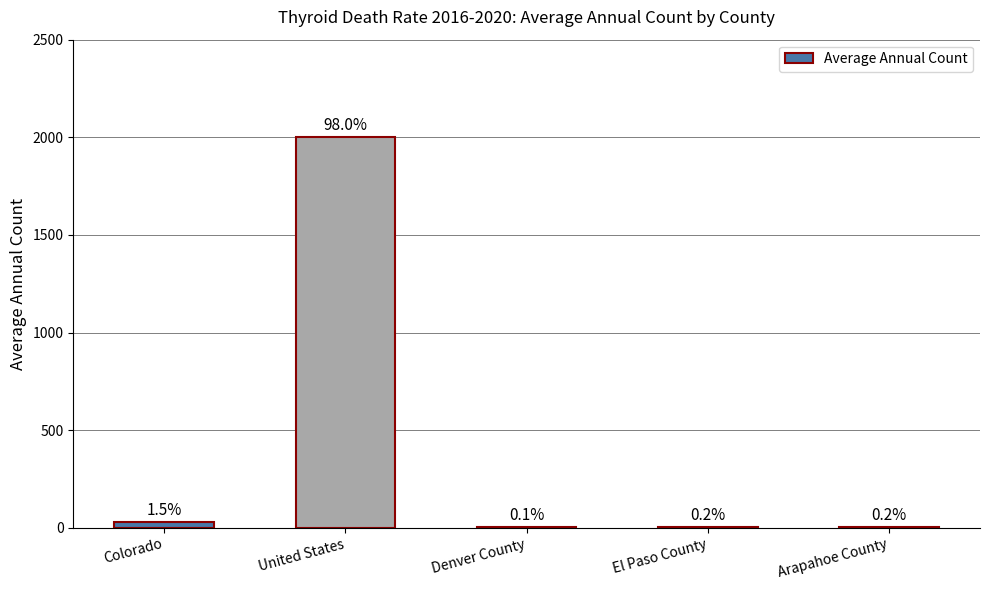

Reading left to right, what are all the values shown in this chart?

30	2001	3	4	4